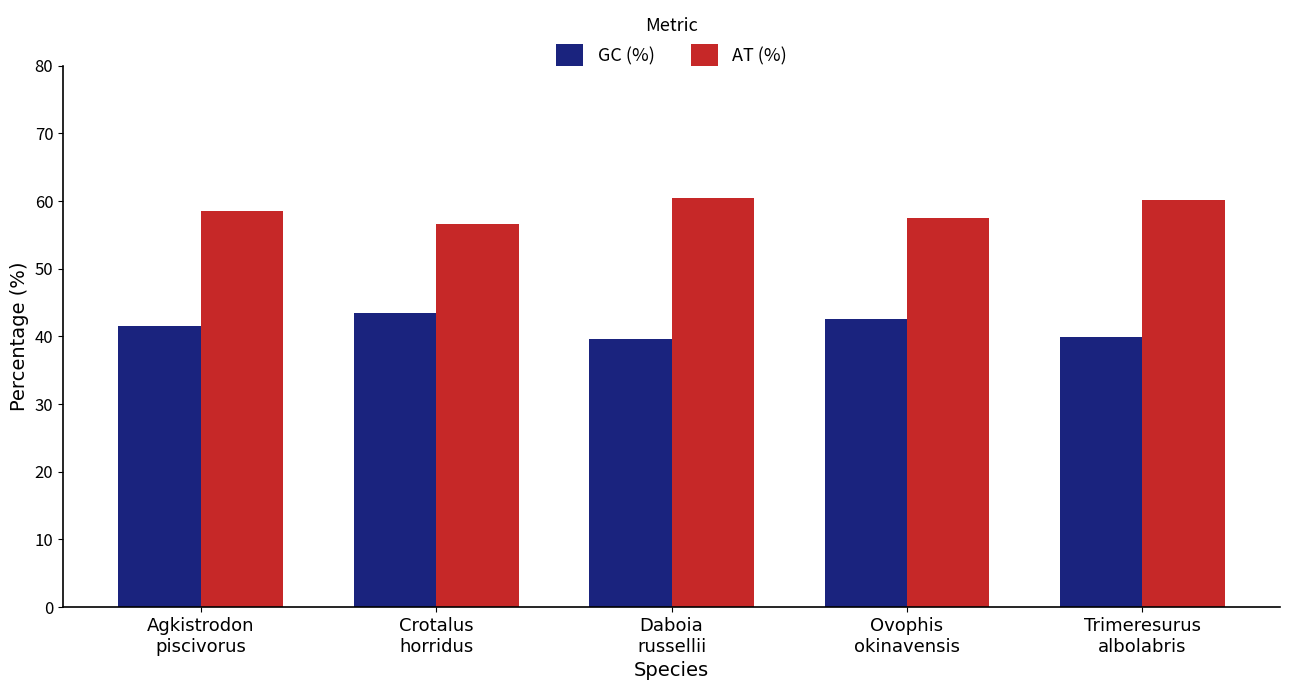

How many values in the GC (%) series are below 41?

2